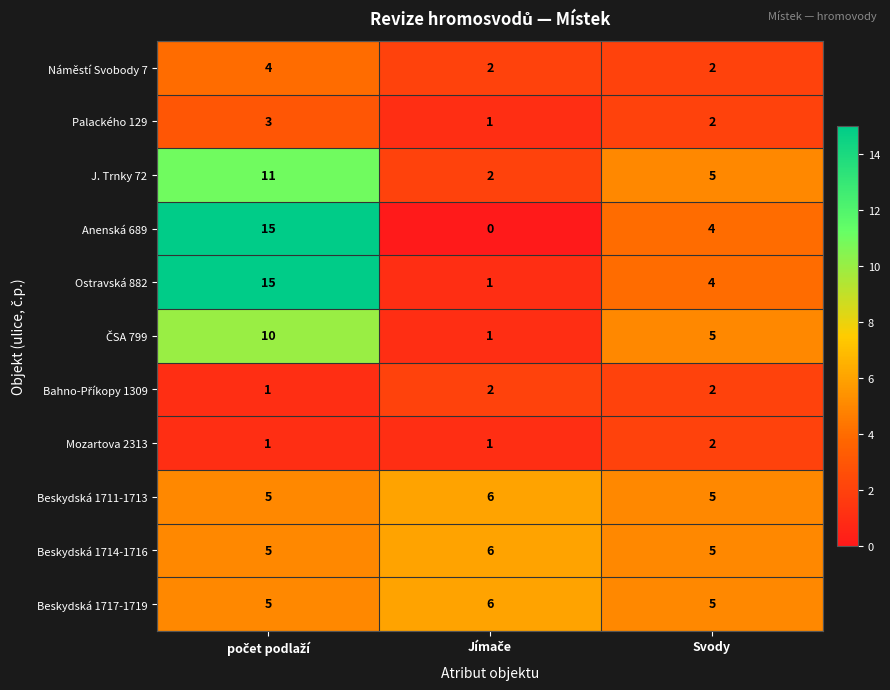

Which series has the largest total across all categories?

Ostravská 882